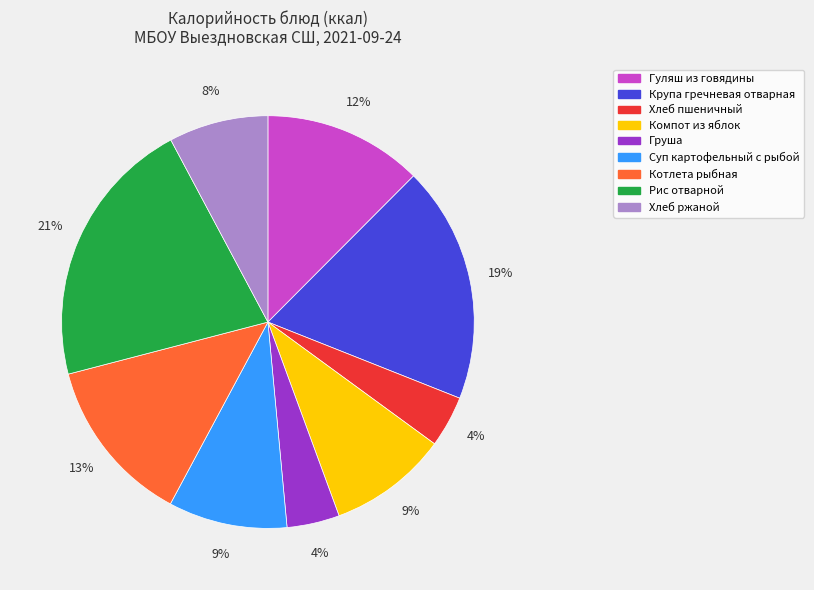

Do Компот из яблок and Груша together represent more than half of the pie?

No